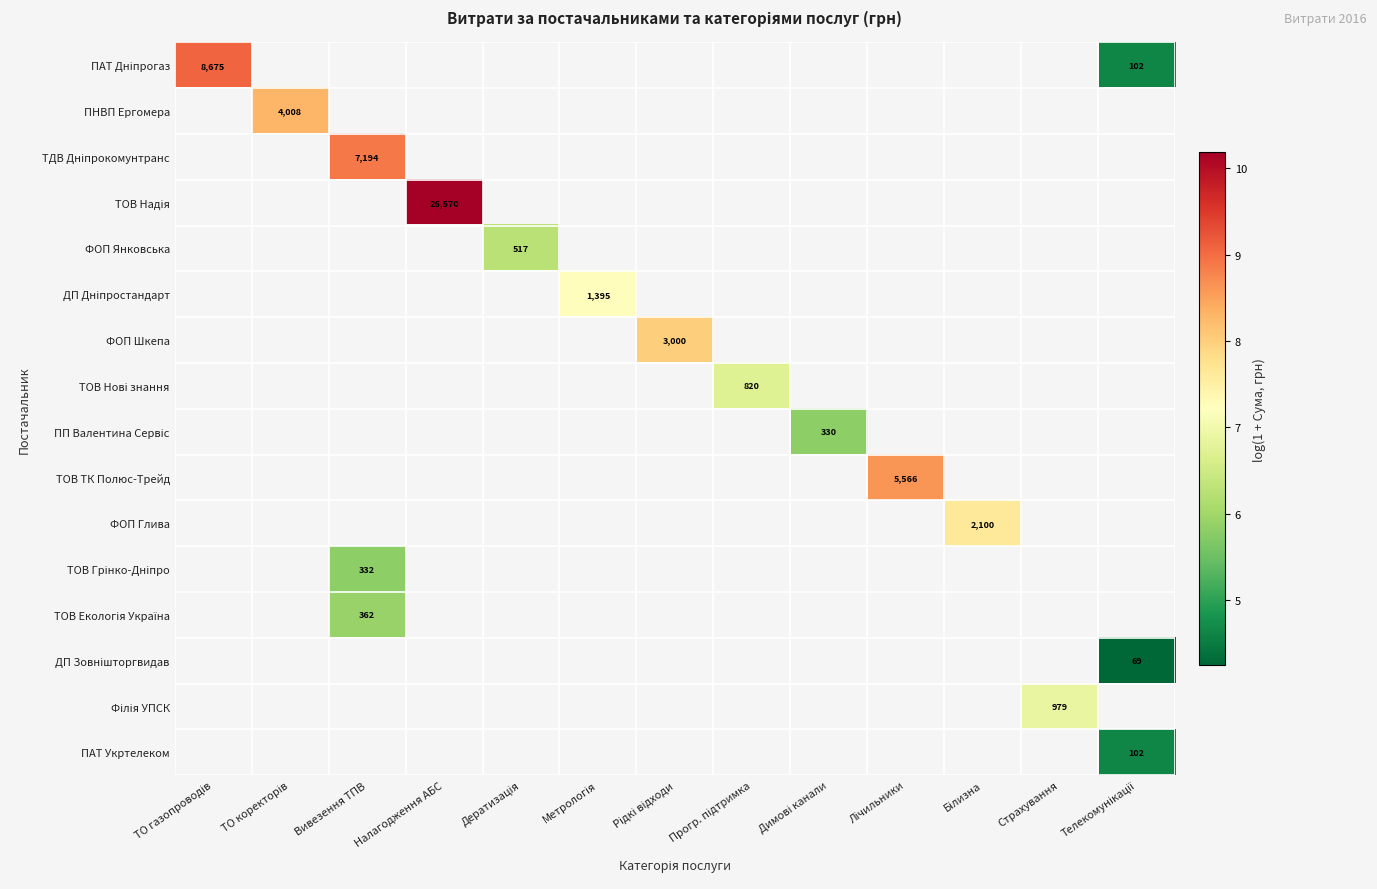

How many categories are shown in the chart?

13